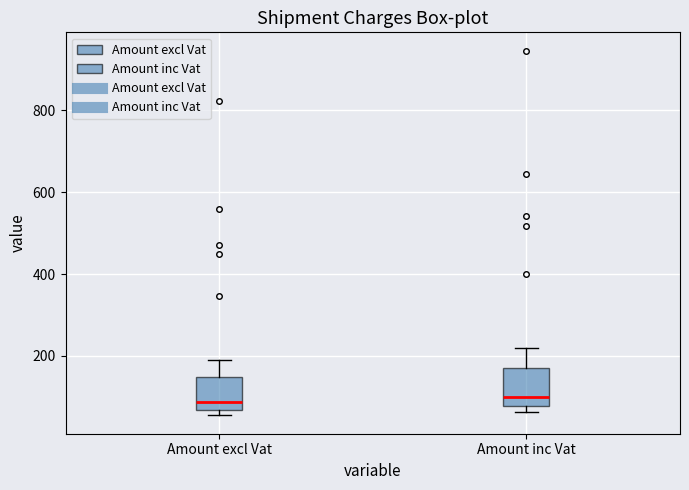

Reading left to right, read every box against the y-axis: the position of its median line, the range the box covers, and the ends of its whiskers. The values are not printed on the chart, so give them approximately, as read against the axis.

Amount excl Vat: median 80, box 60 to 140, whiskers 60 (just below the box's lower edge) to 200
Amount inc Vat: median 100, box 80 to 160, whiskers 60 to 220